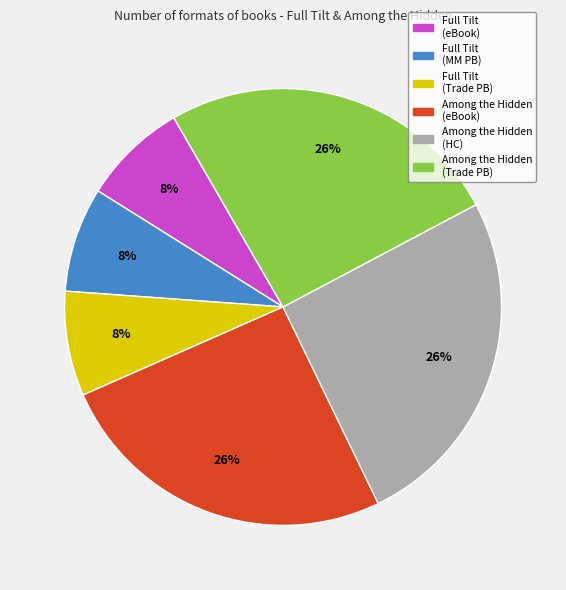

Combined, do Full Tilt (MM PB) and Among the Hidden (Trade PB) account for over 50%?

No